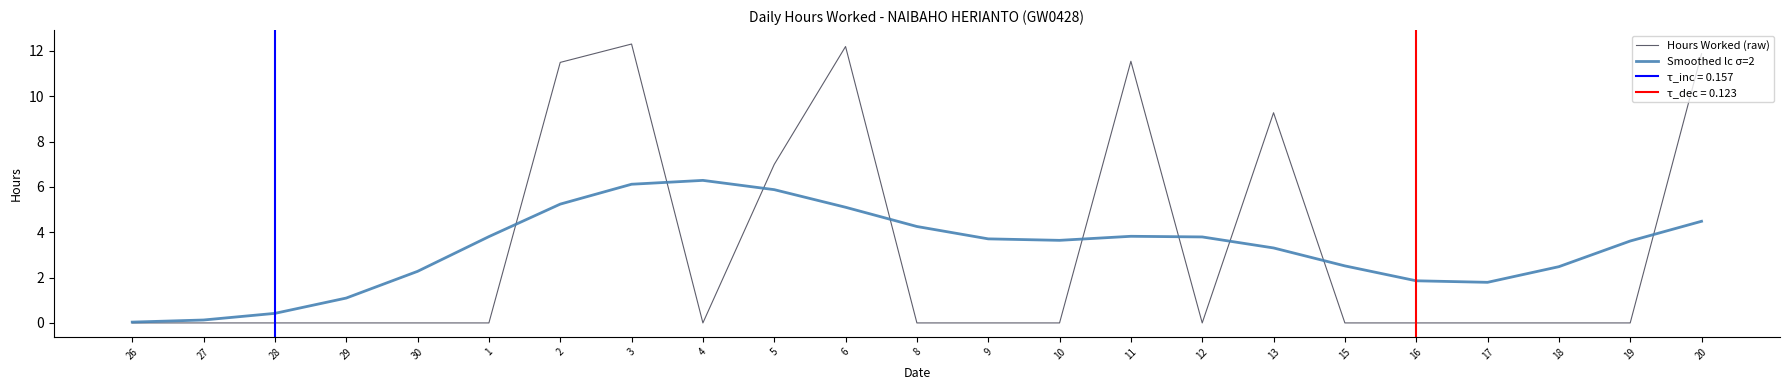

Which label corresponds to the smallest value in the chart?

26